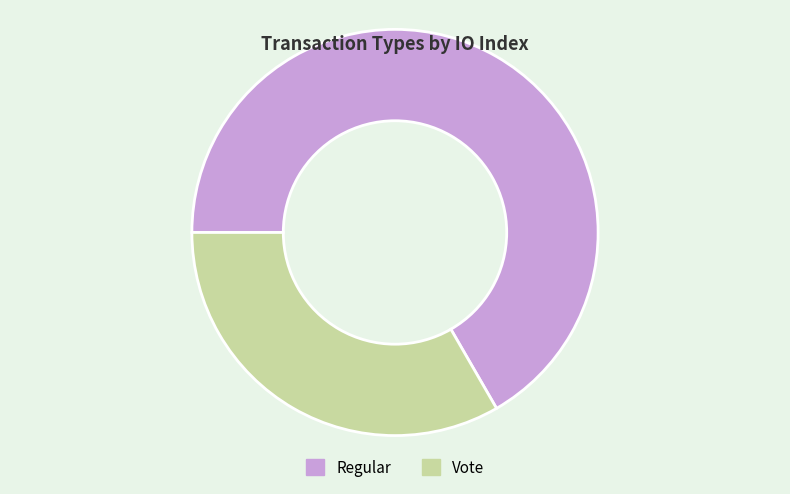

How many slices are in this pie chart?

2